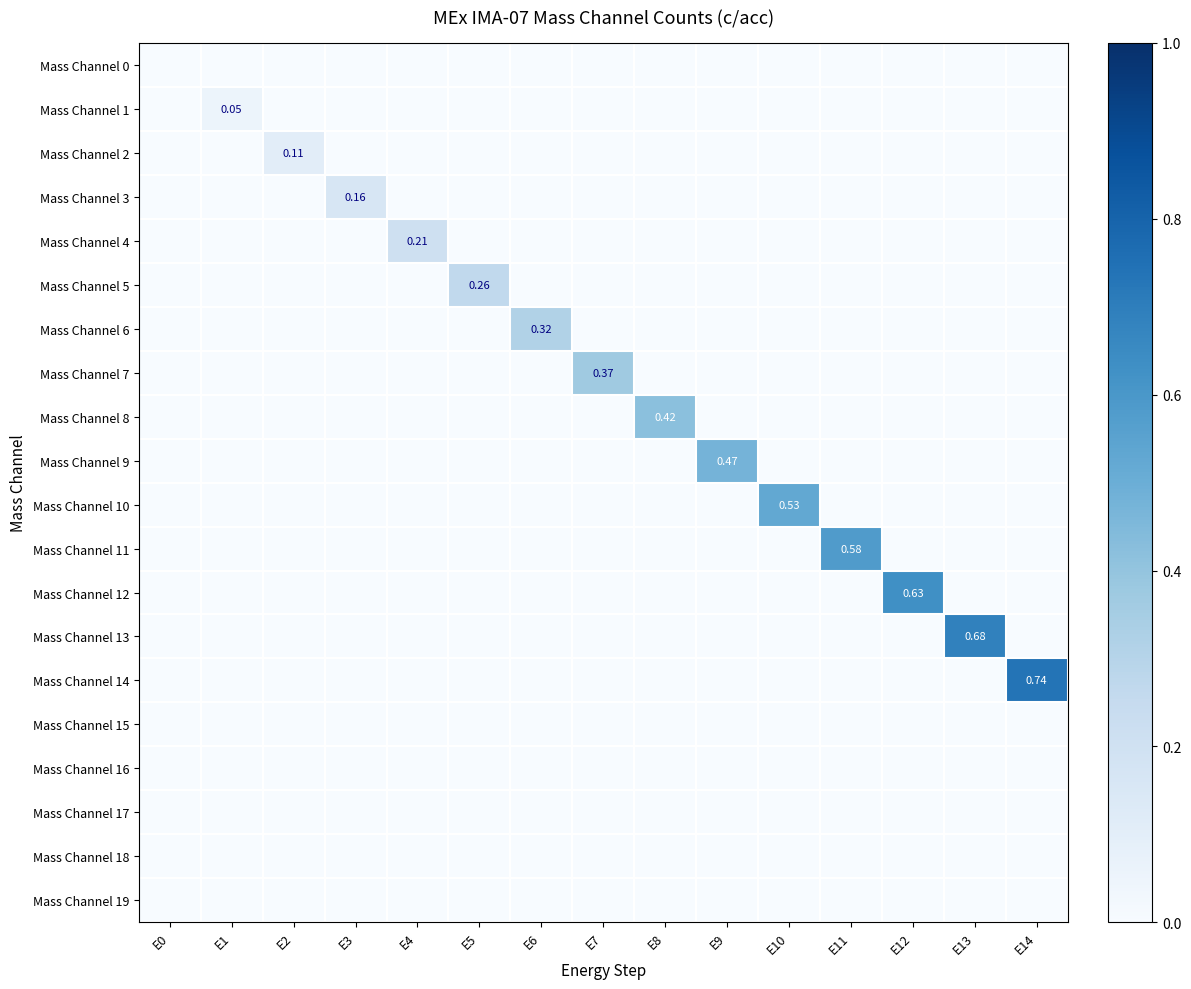

Which category has the highest value in the Mass Channel 2 series?

E2